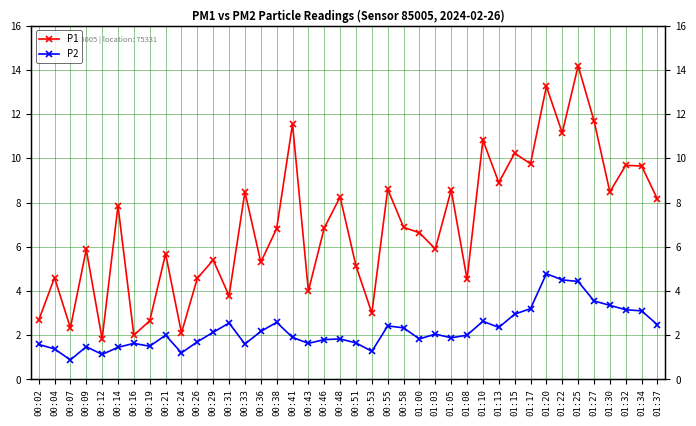

Between 00:26 and 00:24, which is larger?

00:26